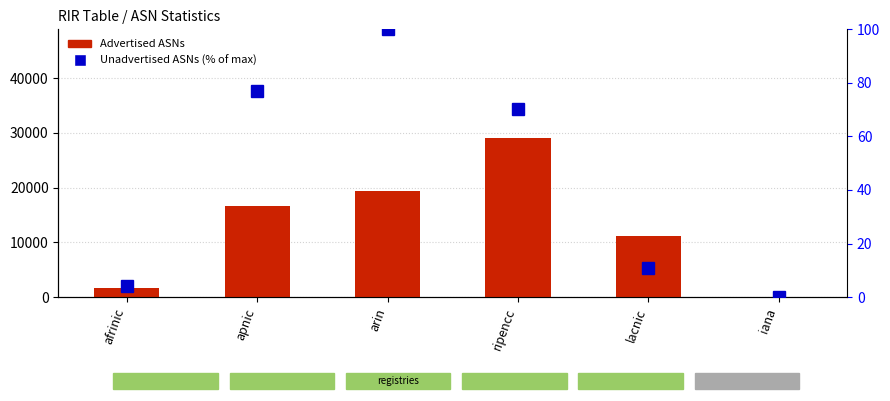

What is the greatest value displayed?

29069.0